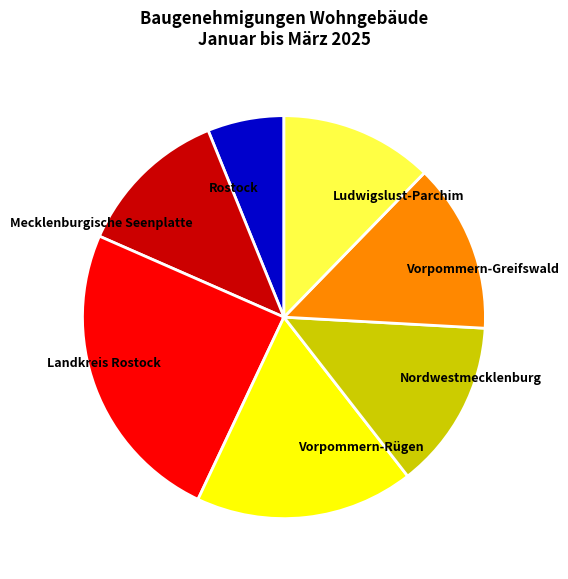

Approximately how many times larger is the value at Landkreis Rostock compared to Ludwigslust-Parchim?

2.0